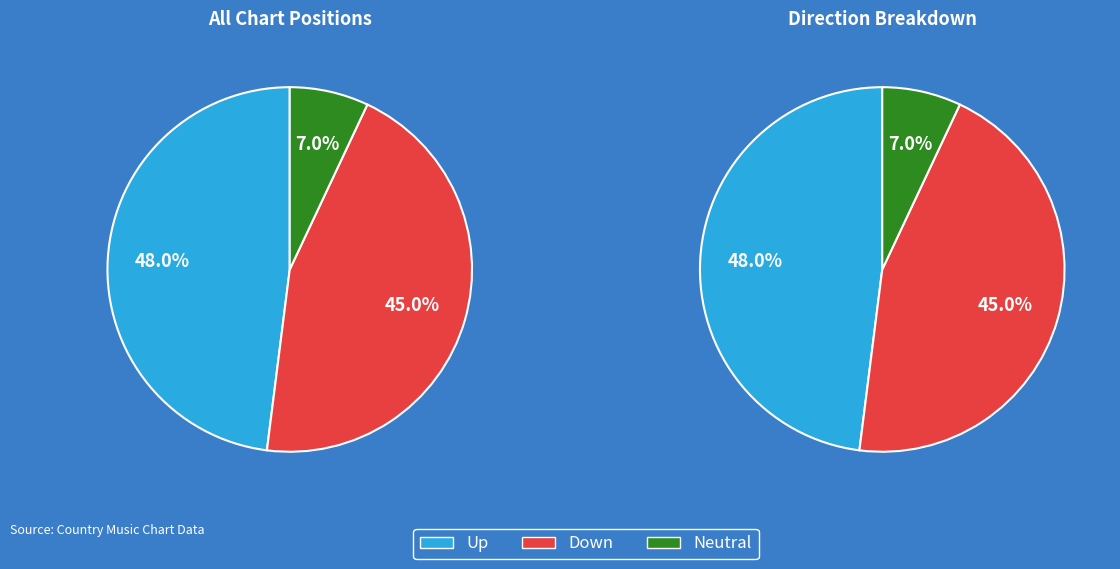

The down slice represents 35% of the pie. True or false?

False